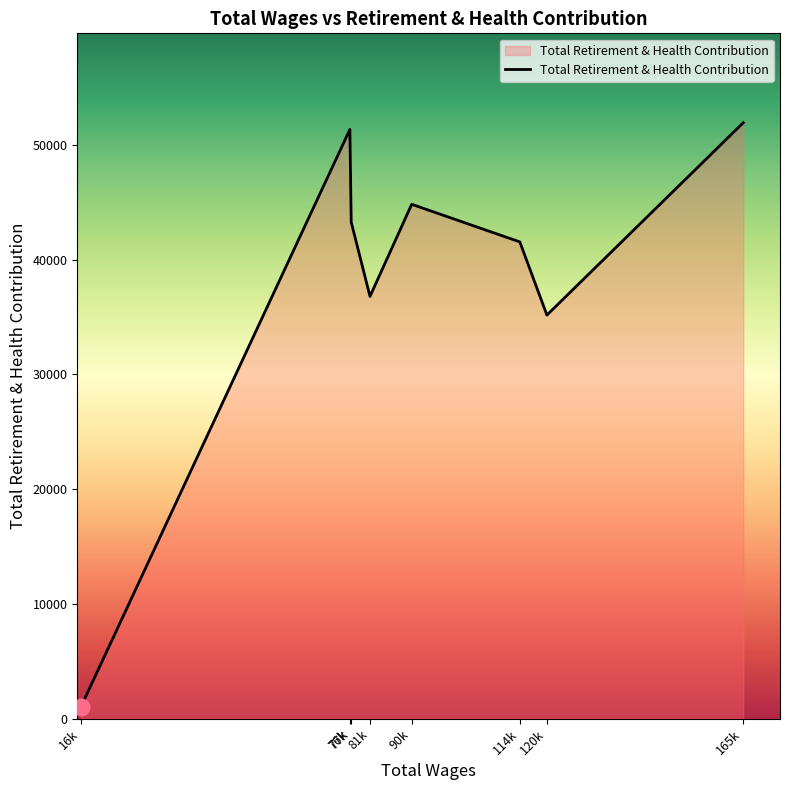

Approximately how many times larger is the value at 90k compared to 77k?

1.0